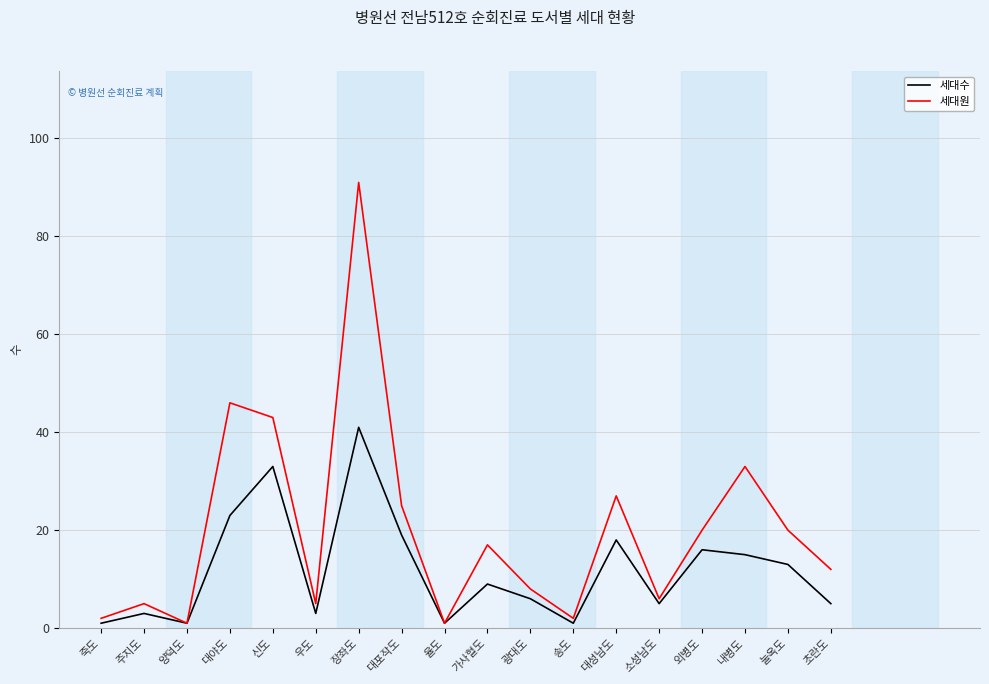

At which category does 세대원 reach its first local peak?

주지도